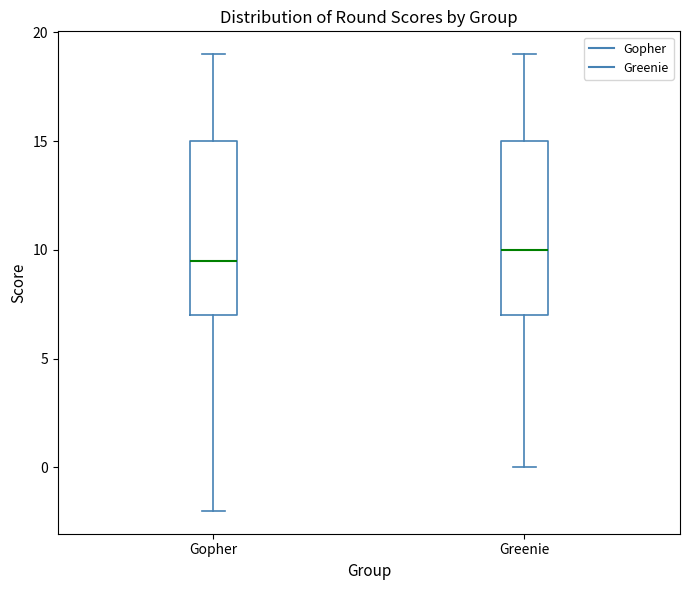

Where is the upper edge of the box for Gopher on the y-axis? The values are not printed on the chart, so give them approximately, as read against the axis.

15.0